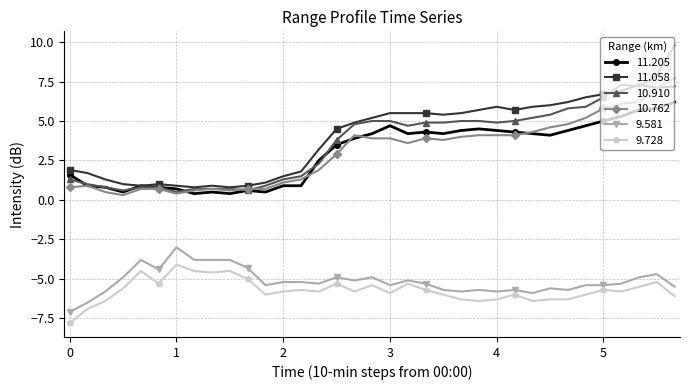

Which series has the widest spread of values?

10.910